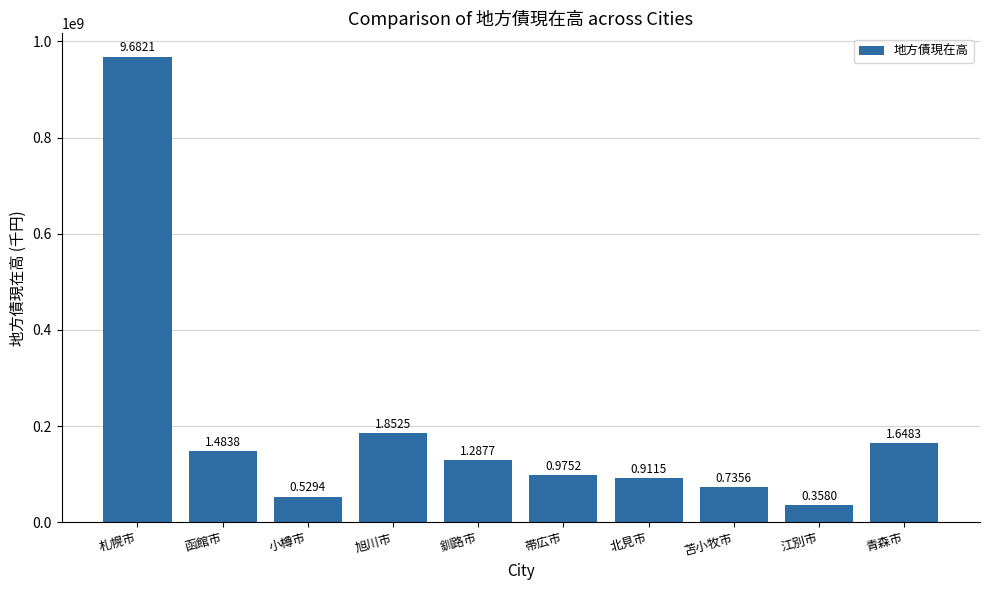

How many bars are there in total?

10